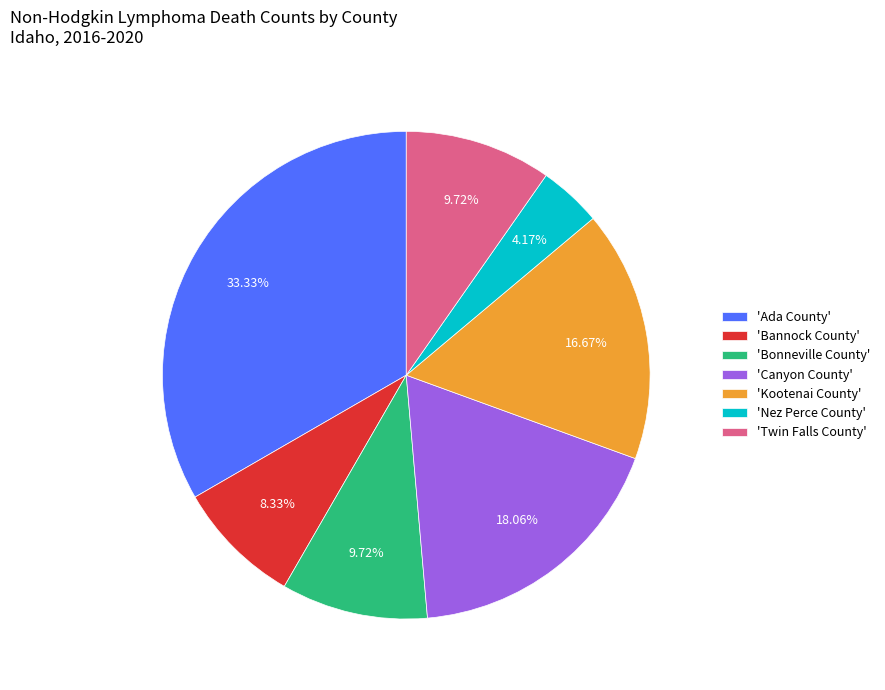

Between 'Ada County' and 'Bannock County', which is larger?

'Ada County'